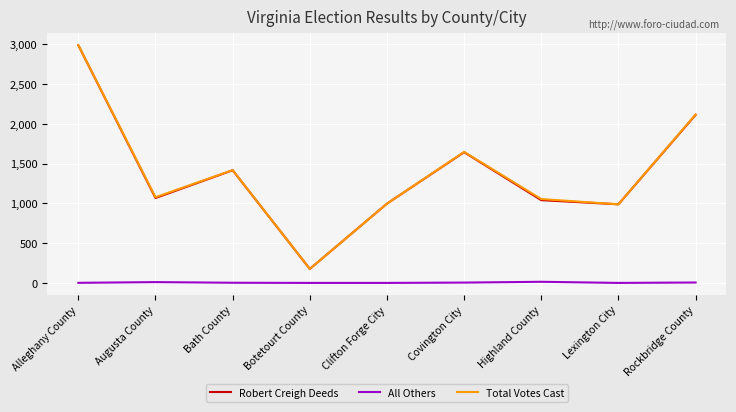

What is the difference between the Total Votes Cast values at Augusta County and Rockbridge County?

1040